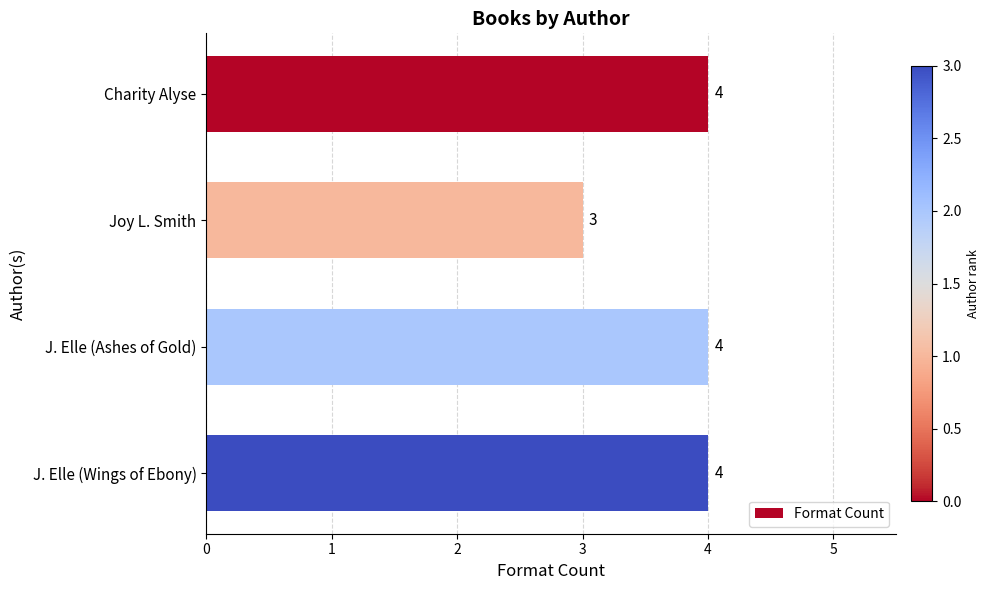

Does the chart contain any negative values?

No